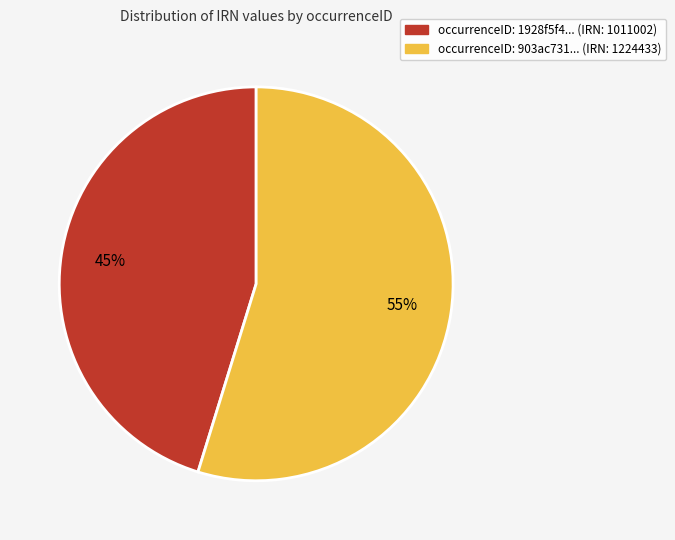

Is there any slice that represents more than half of the pie?

Yes